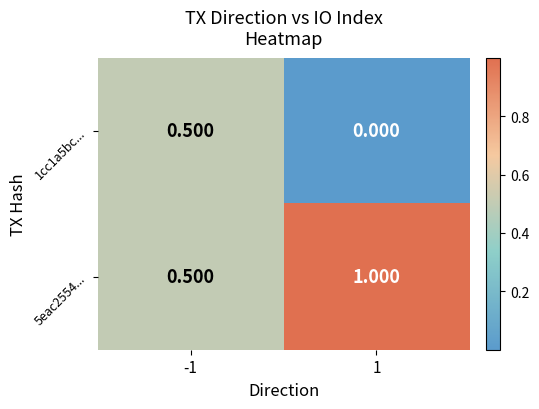

Count the number of categories in the chart.

2